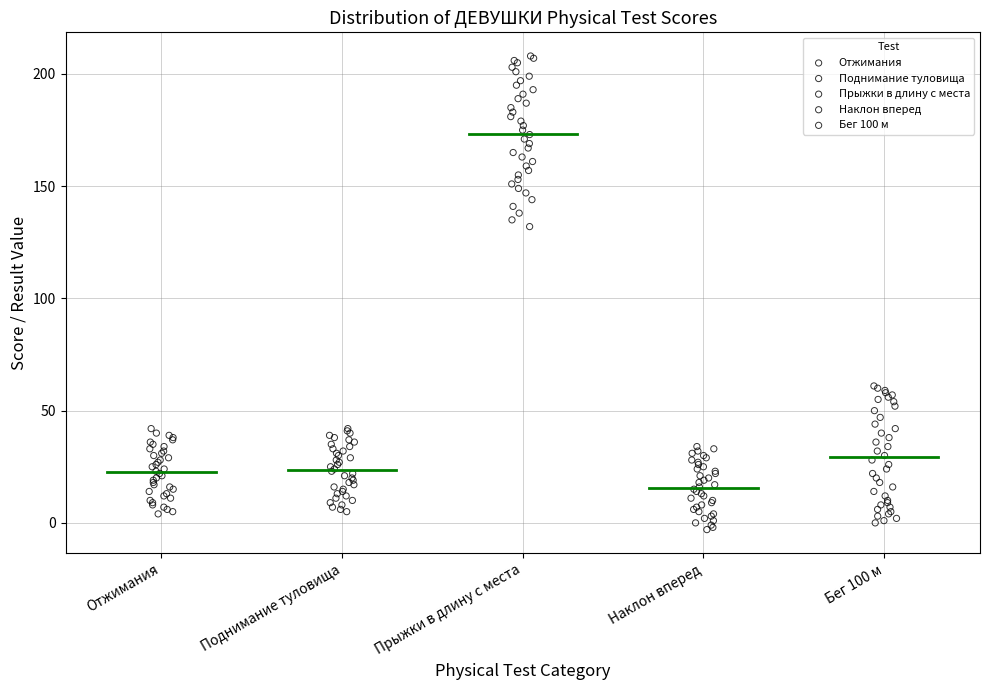

Which series reaches the maximum Y coordinate?

Прыжки в длину с места